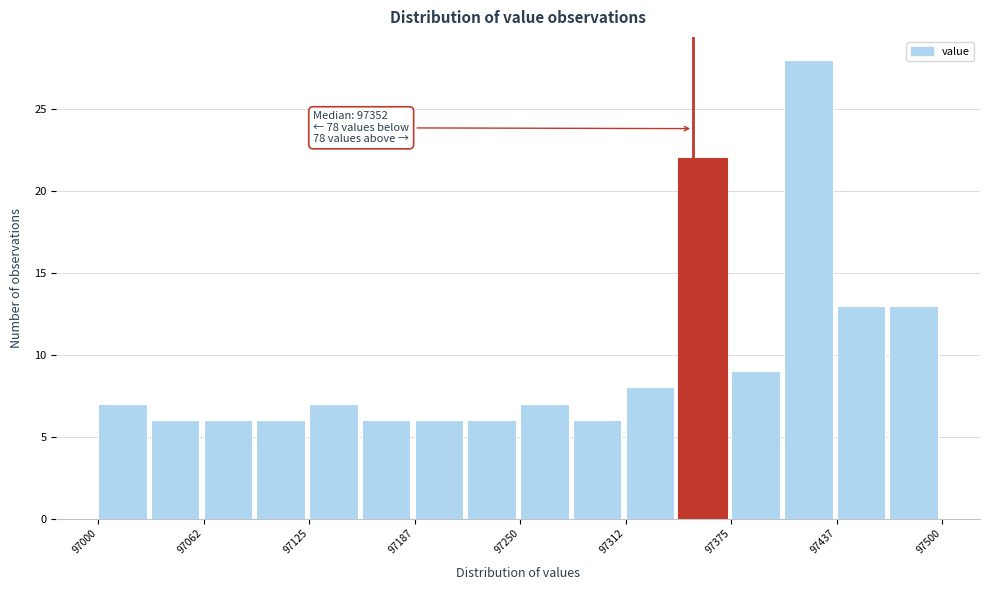

Around what value on the x-axis is the tallest bar? Give the approximate position of its centre, as read against the axis.

97420